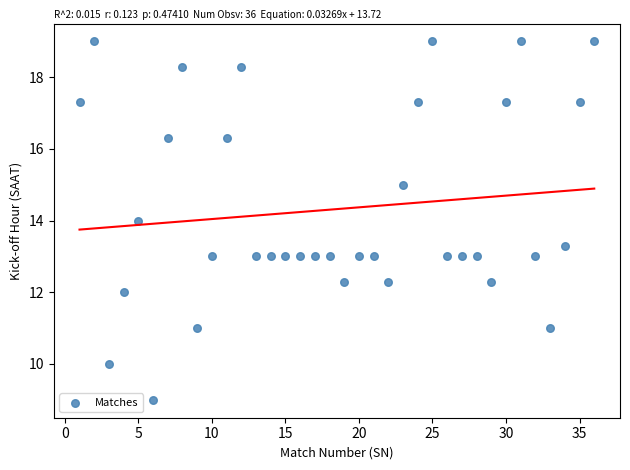

What is the range of X values (max minus min)?

35.0